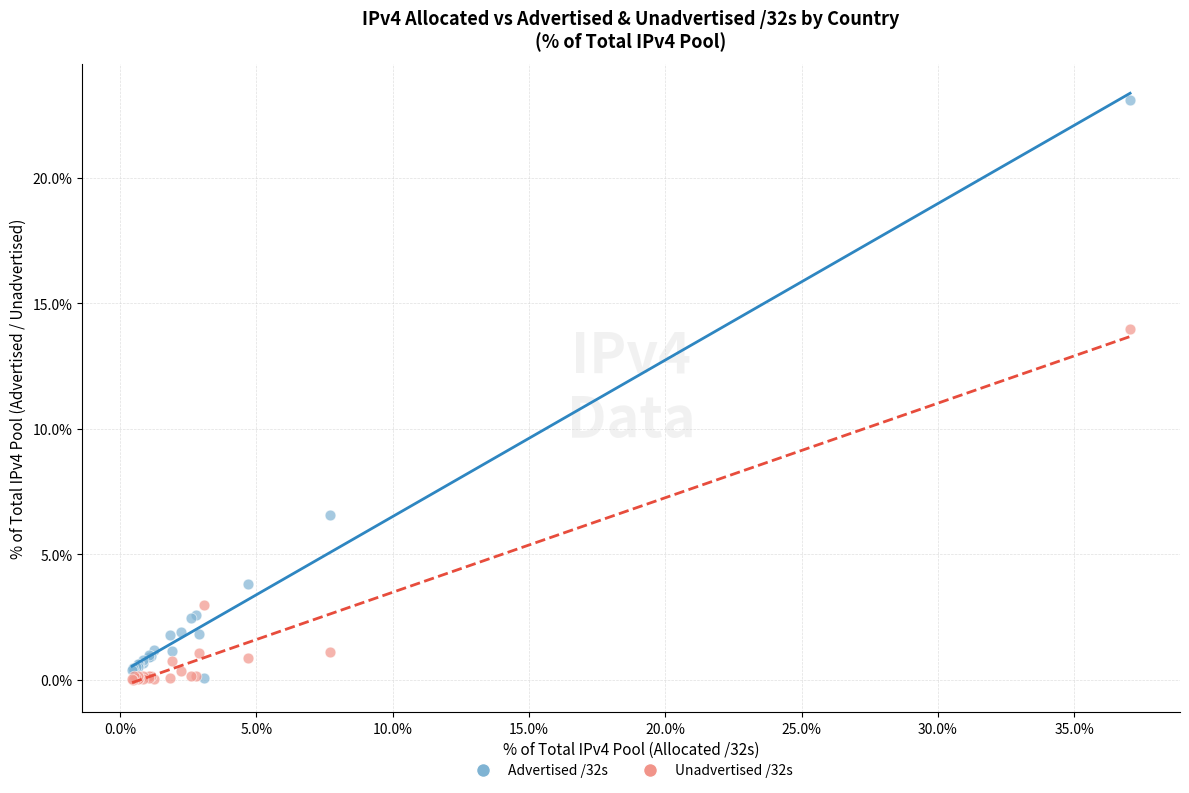

Across all series, what Y value is closest to 11?

14.0